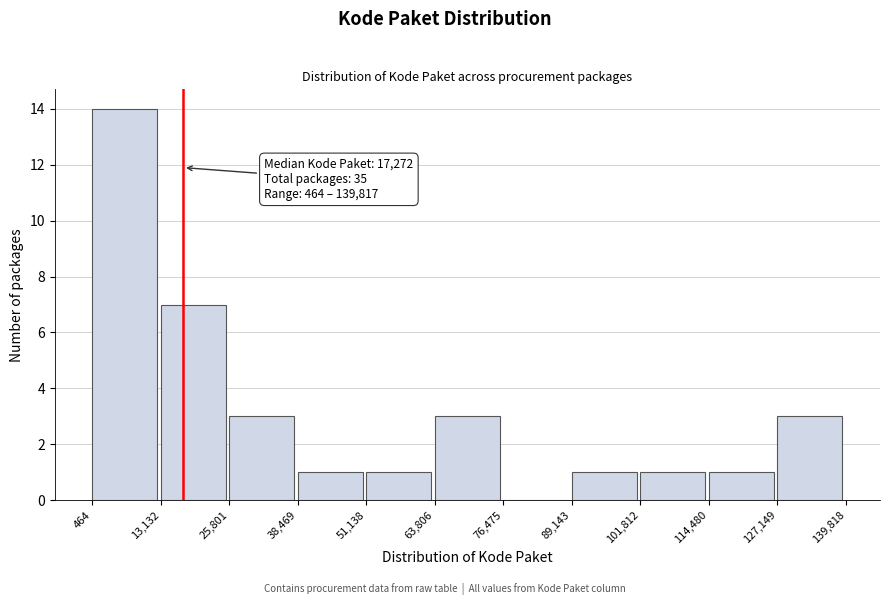

Over which range of the x-axis is the bar tallest?

464 to 13,132